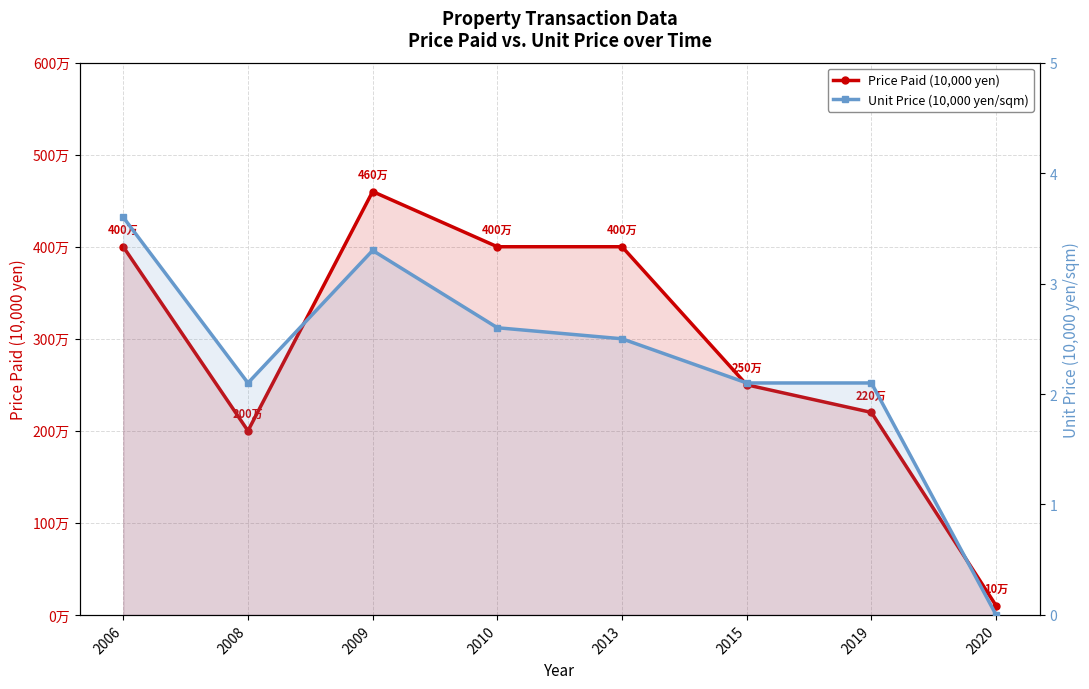

What is the spread (max minus min) of values at 2015?

247.9